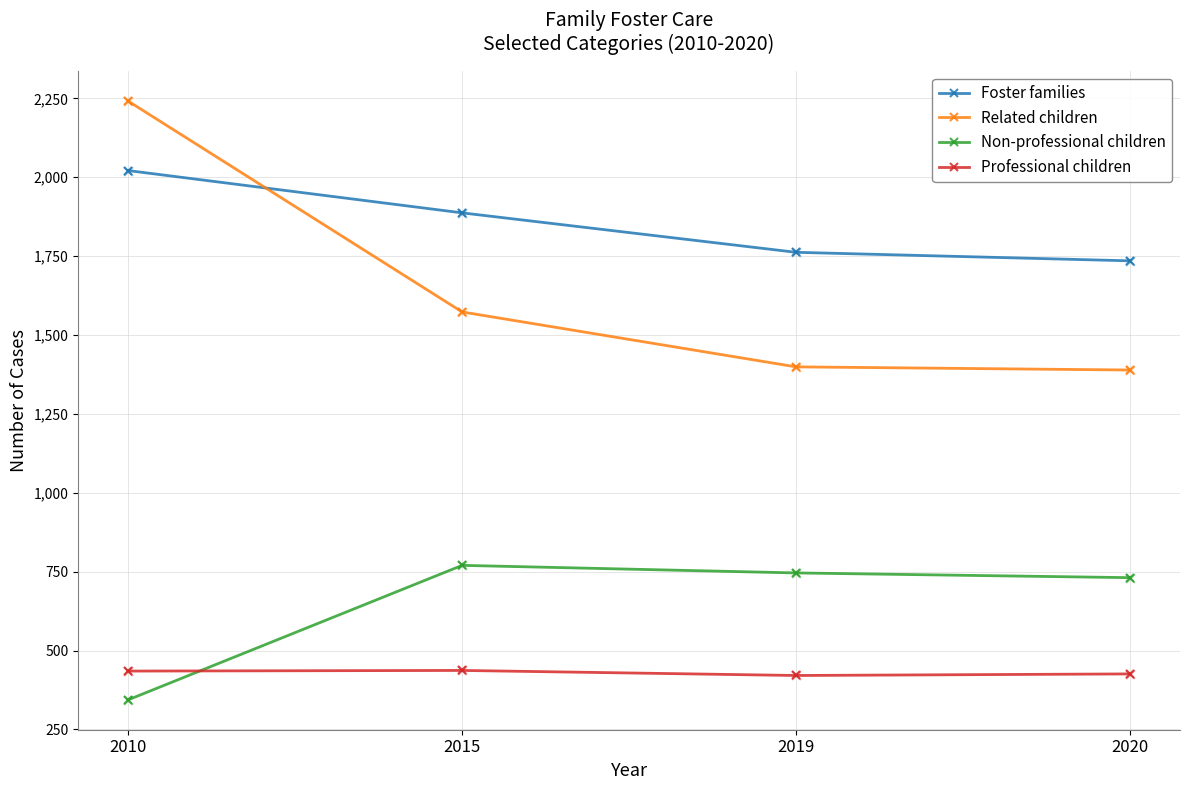

What is the total value across all series at 2010?

5041